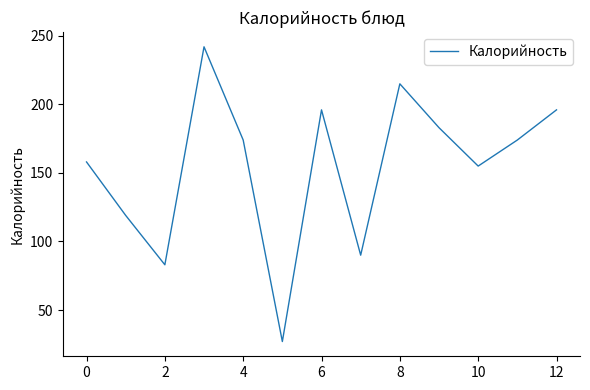

What is the maximum value shown in the chart?

242